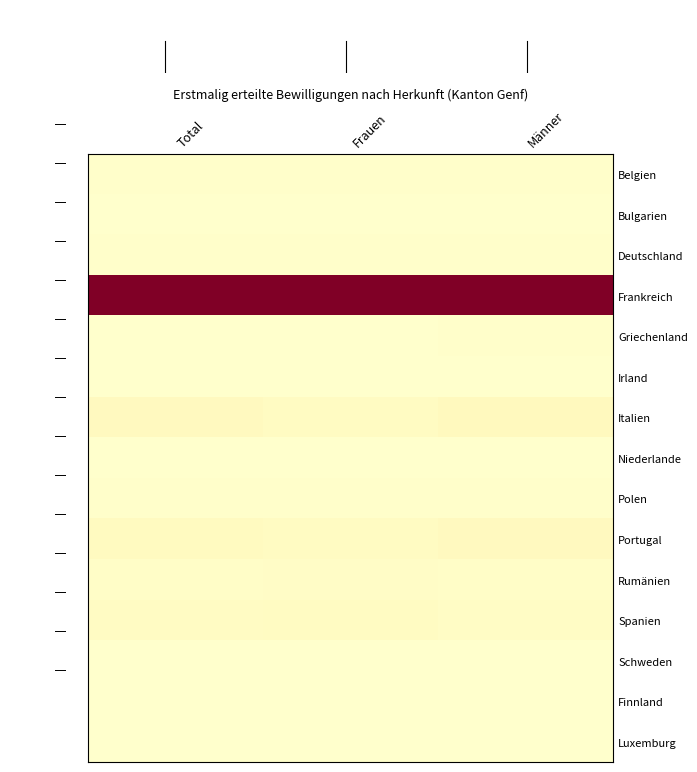

Reading left to right, transcribe all the data shown in this chart.

Belgien: Total=0.0	Frauen=0.0	Männer=0.0
Bulgarien: Total=0.0	Frauen=0.0	Männer=0.0
Deutschland: Total=0.0	Frauen=0.0	Männer=0.0
Frankreich: Total=1.0	Frauen=1.0	Männer=1.0
Griechenland: Total=0.0	Frauen=0.0	Männer=0.0
Irland: Total=0.0	Frauen=0.0	Männer=0.0
Italien: Total=0.0	Frauen=0.0	Männer=0.0
Niederlande: Total=0.0	Frauen=0.0	Männer=0.0
Polen: Total=0.0	Frauen=0.0	Männer=0.0
Portugal: Total=0.0	Frauen=0.0	Männer=0.0
Rumänien: Total=0.0	Frauen=0.0	Männer=0.0
Spanien: Total=0.0	Frauen=0.0	Männer=0.0
Schweden: Total=0.0	Frauen=0.0	Männer=0.0
Finnland: Total=0.0	Frauen=0.0	Männer=0.0
Luxemburg: Total=0.0	Frauen=0.0	Männer=0.0